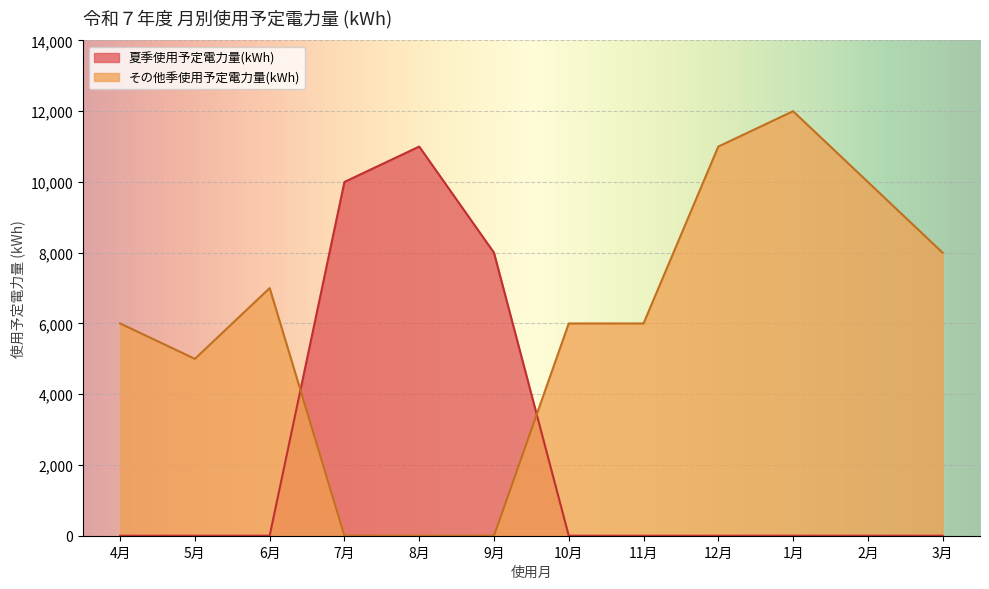

After their last crossing, which series has the higher values: その他季使用予定電力量(kWh) or 夏季使用予定電力量(kWh)?

その他季使用予定電力量(kWh)